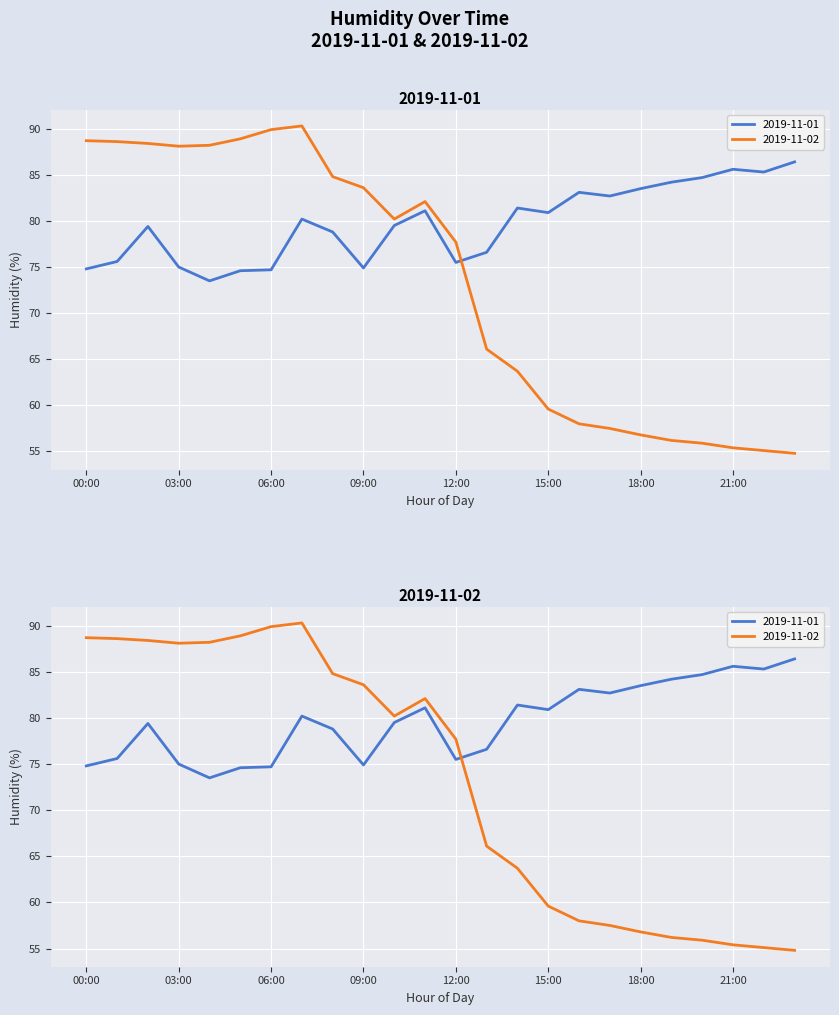

What position from the left is 16:00?

17